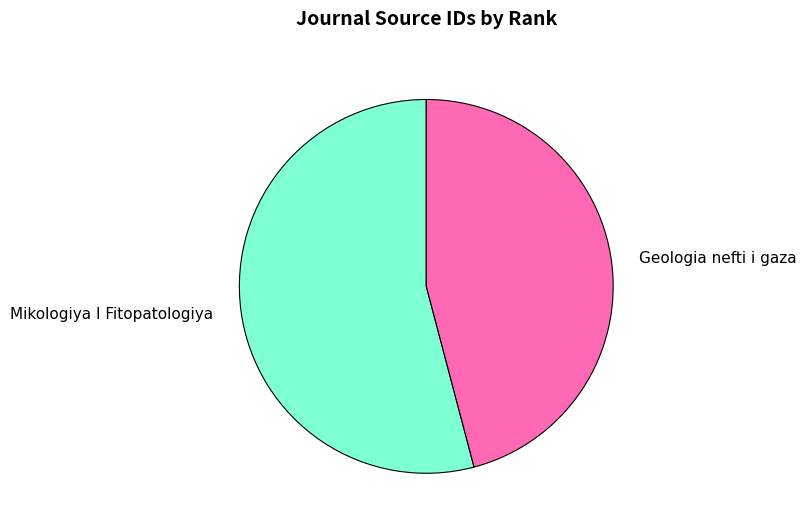

Rank the categories by value from highest to lowest.

Mikologiya I Fitopatologiya, Geologia nefti i gaza